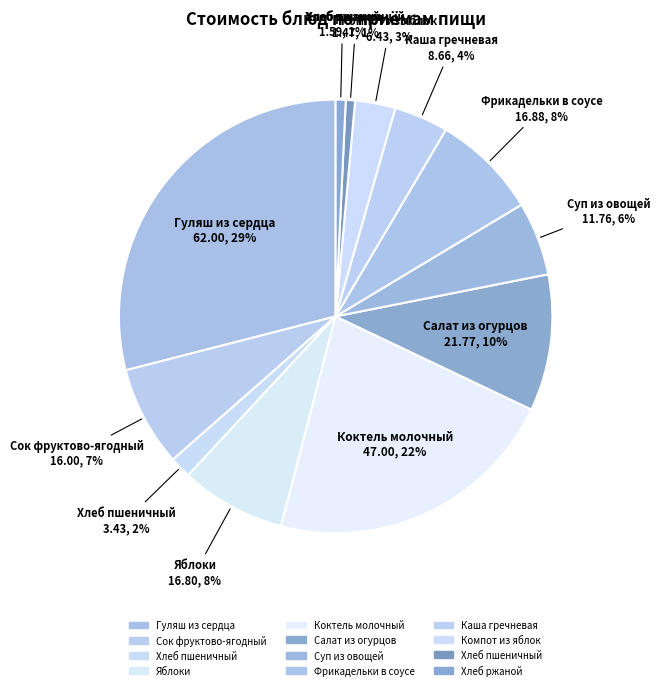

How many slices are in this pie chart?

12